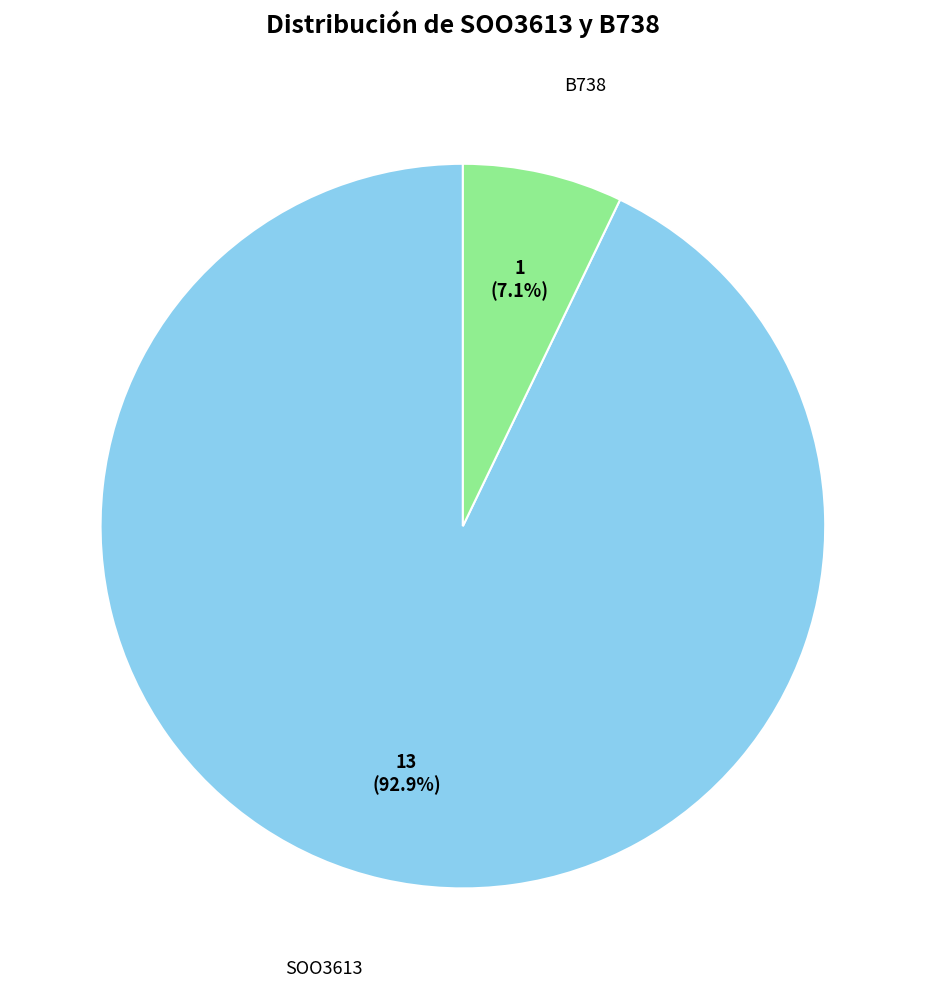

Does any single category account for the majority?

Yes